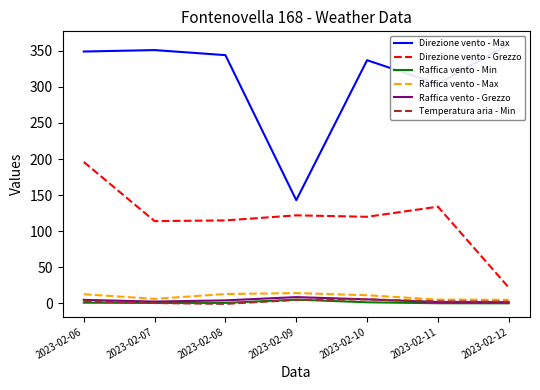

What is the smallest value displayed?

-0.7